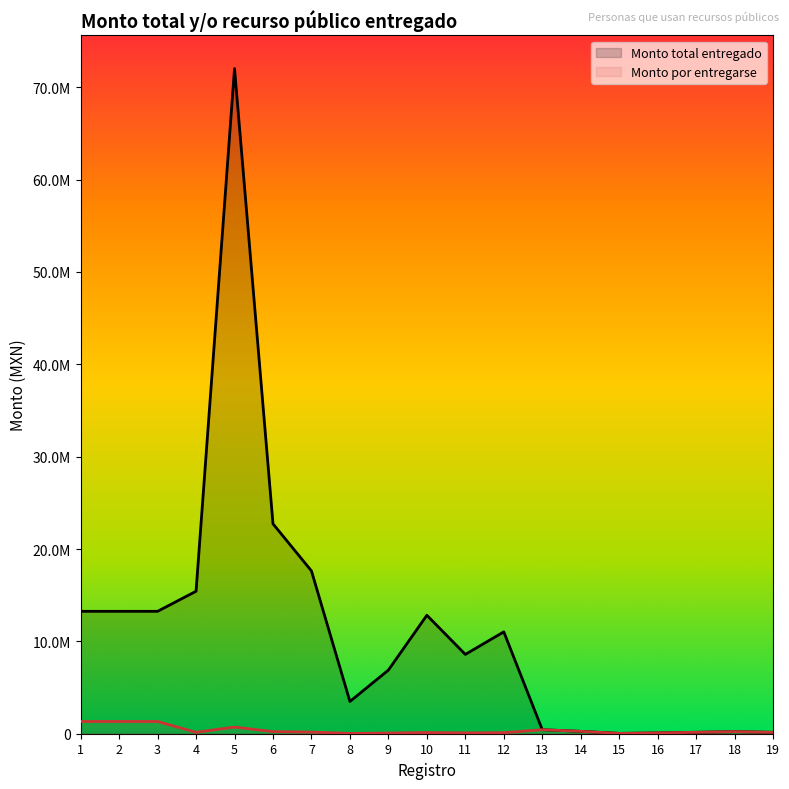

The value of Monto total entregado at 13 is 433857.5. True or false?

True